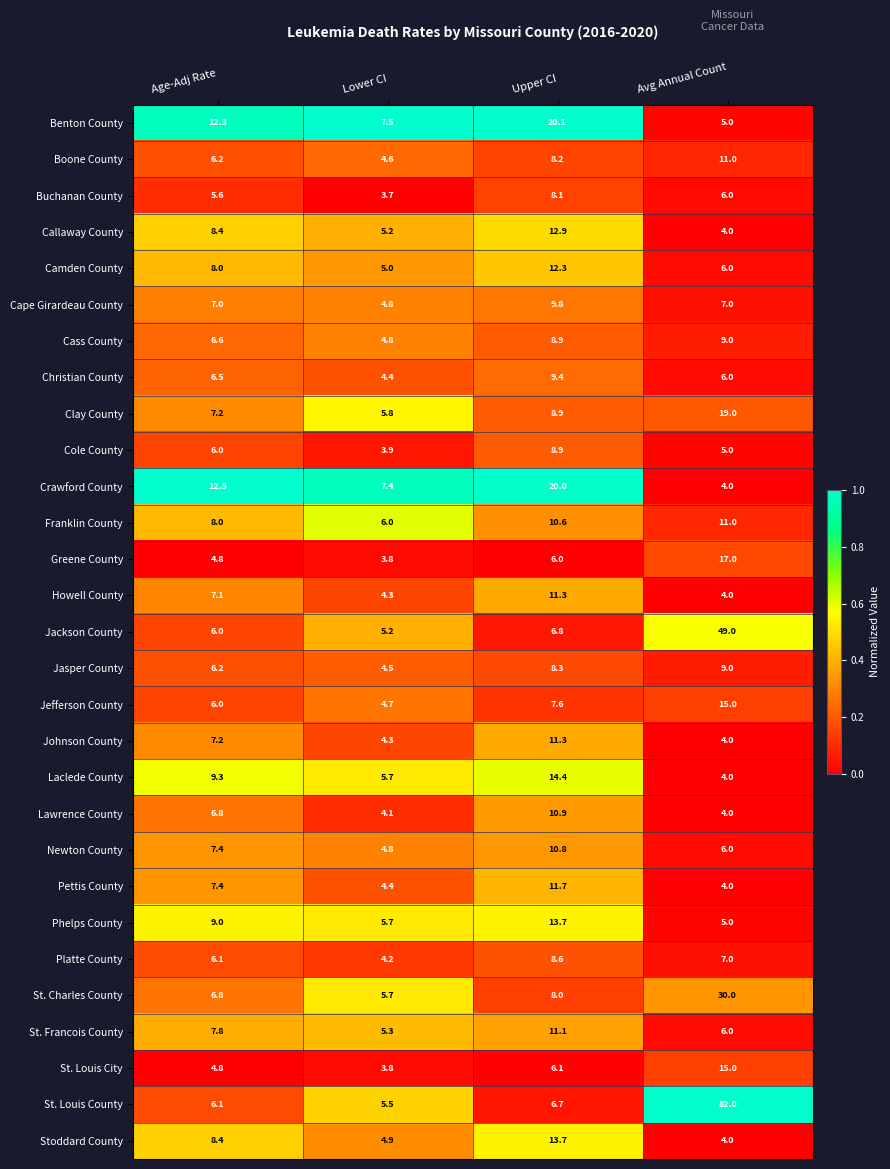

Which series has the largest range (max minus min)?

St. Louis County